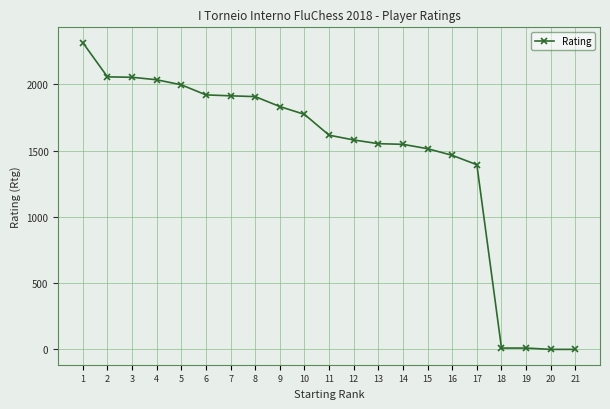

What is the maximum value shown in the chart?

2314